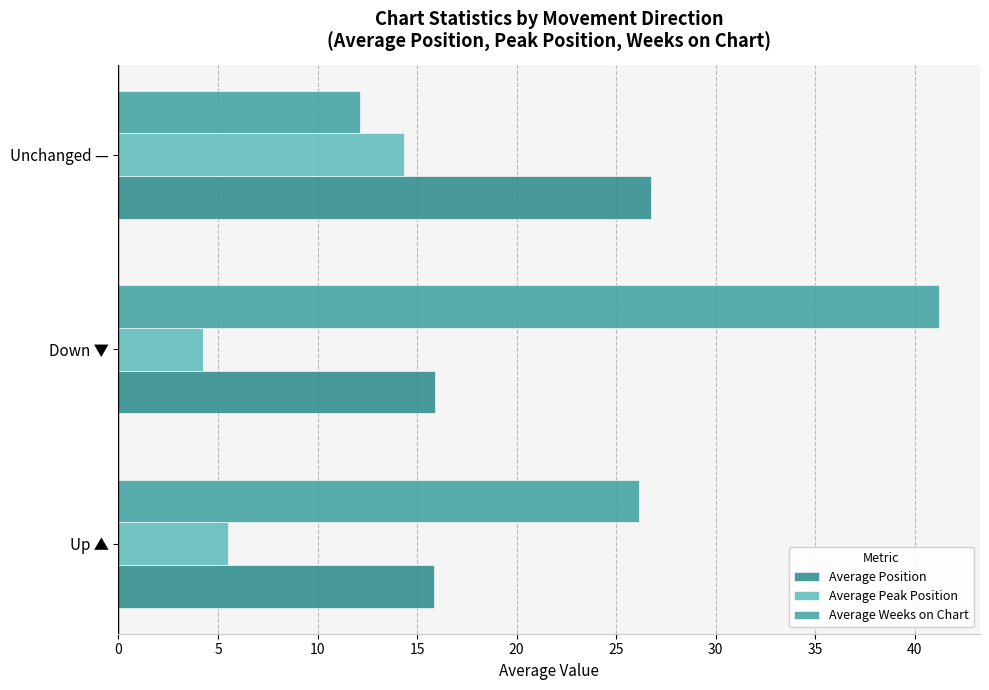

What is the average value of the Average Weeks on Chart series?

26.5